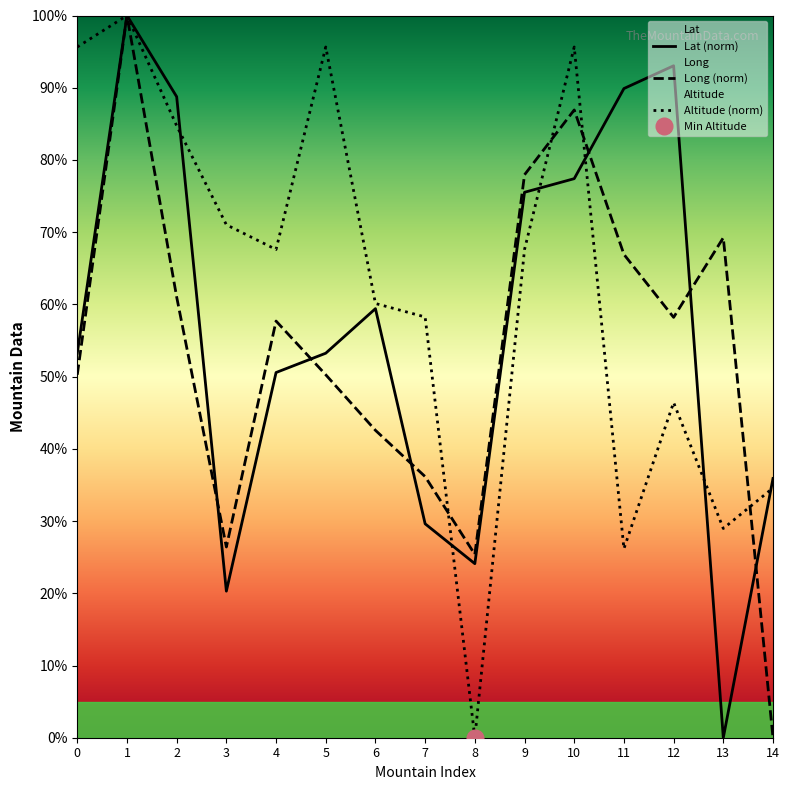

The Altitude (norm) series shows 34.8 at 11. True or false?

False